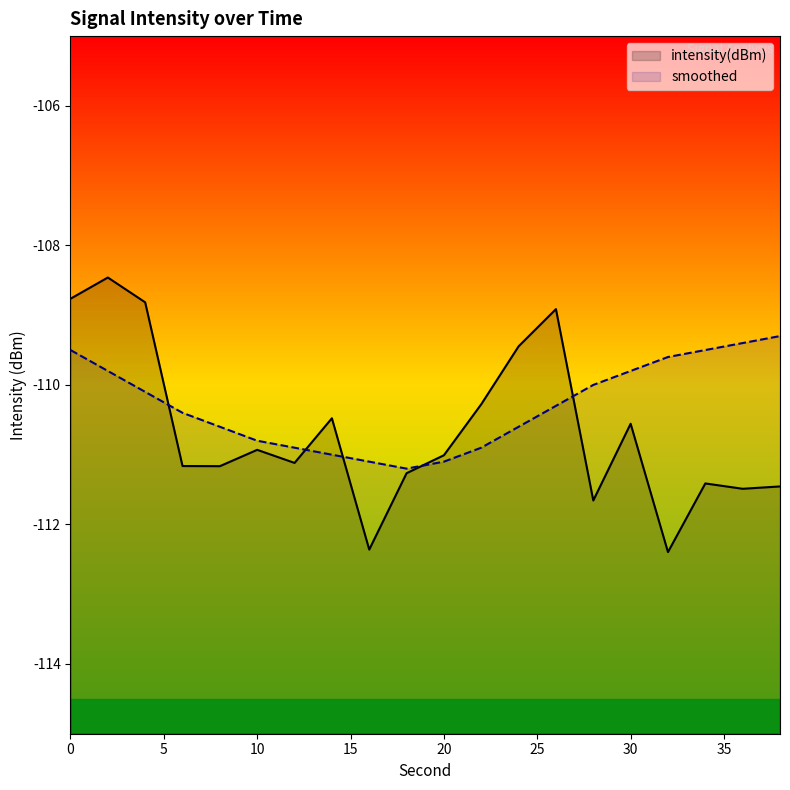

True or false: smoothed and intensity(dBm) intersect in this chart.

True